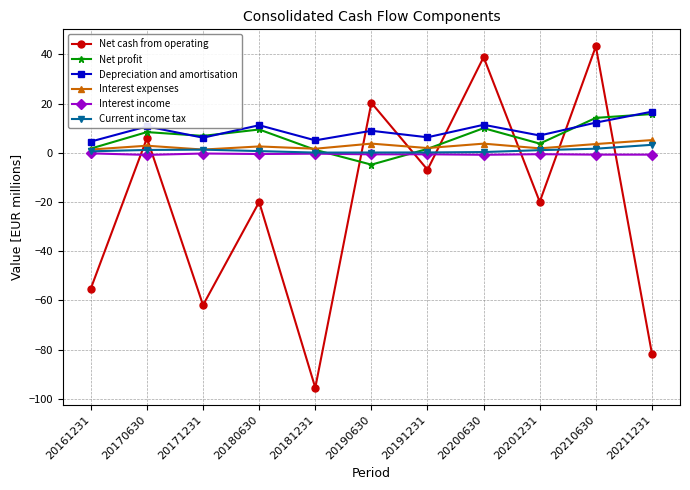

What is the value of the Net cash from operating point at the 2nd from the left?

6.0